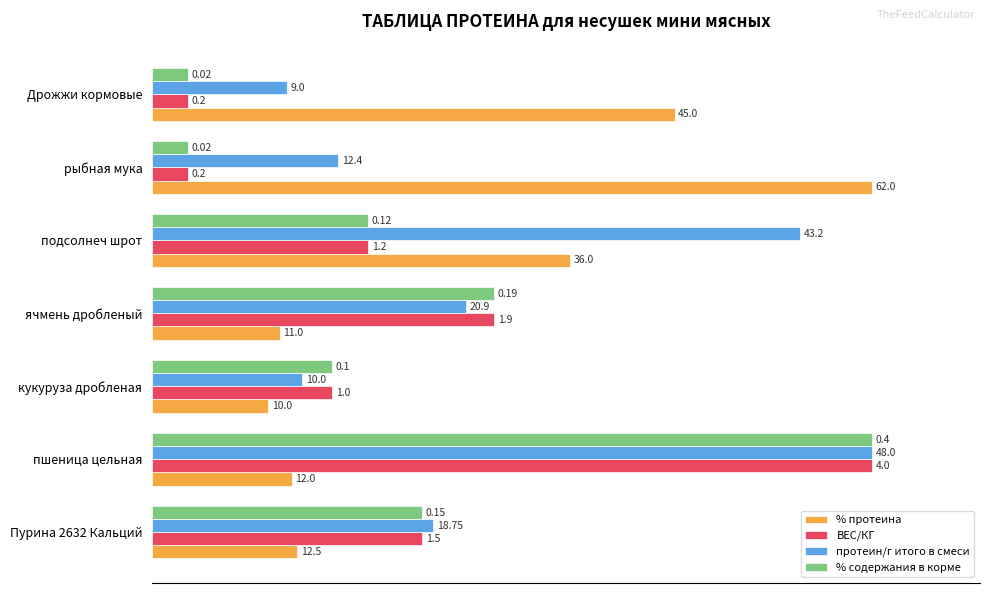

What are all the series names shown in the legend?

% протеина, ВЕС/КГ, протеин/г итого в смеси, % содержания в корме